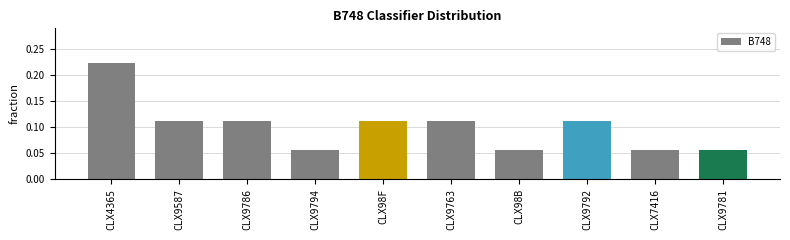

What is the sum of all values?

1.0